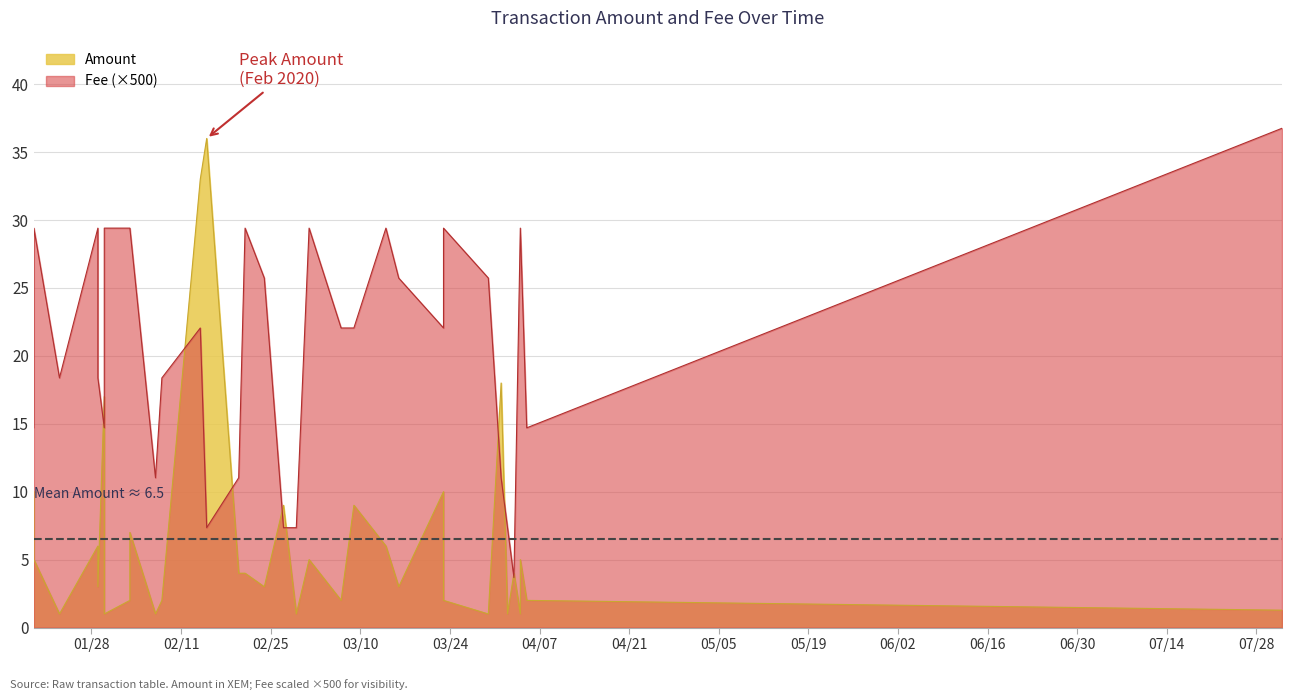

What is the sum of the Fee values at 2020-04-03 and 2020-02-24?

29.4